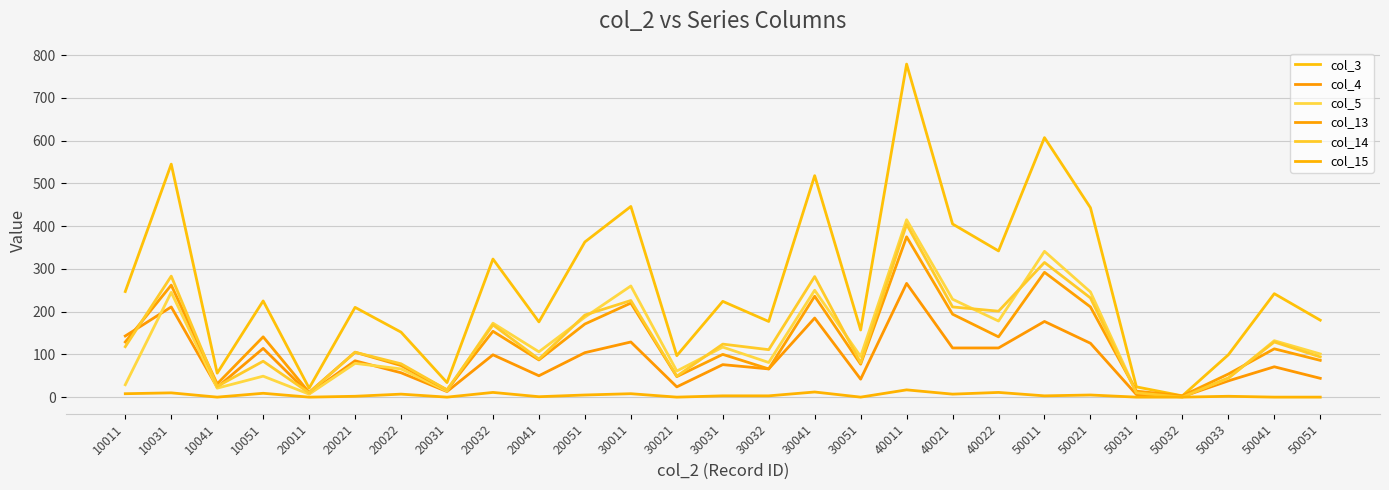

Does the chart have visible grid lines?

Yes